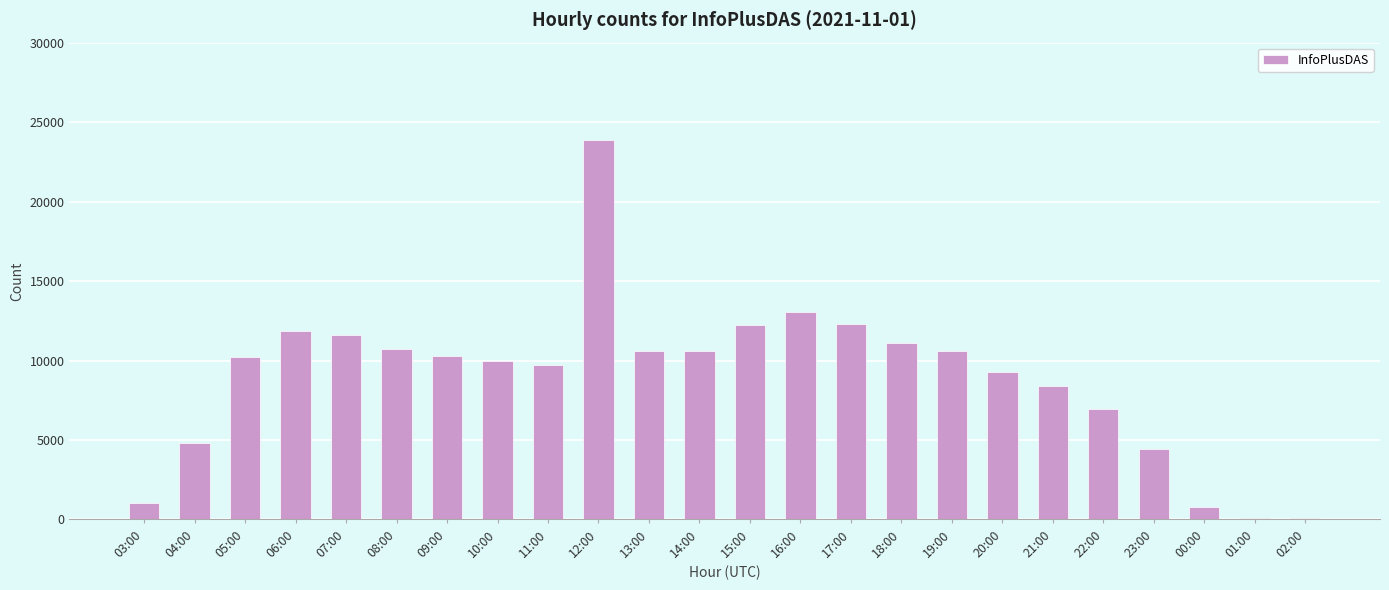

The chart shows a value of 3332 at 14:00. True or false?

False